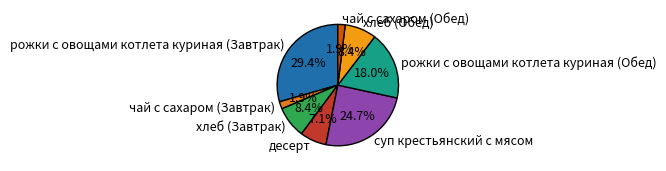

Which slice is the largest?

рожки с овощами котлета куриная (Завтрак)